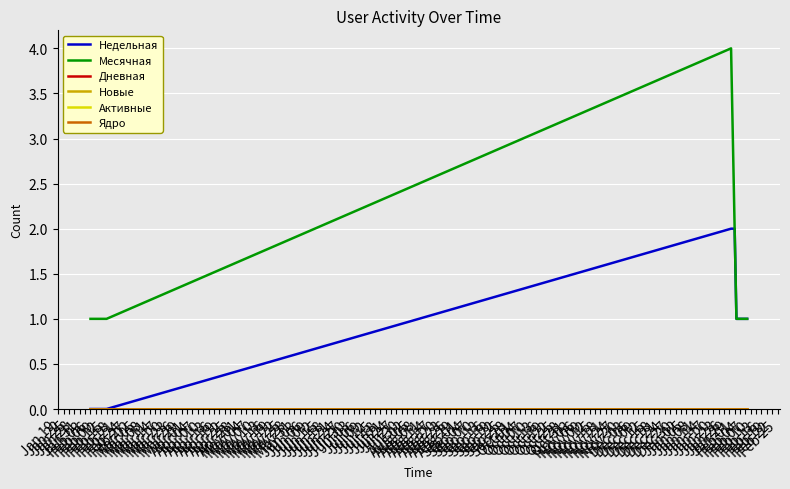

Is this an area chart (filled region under the line)?

No